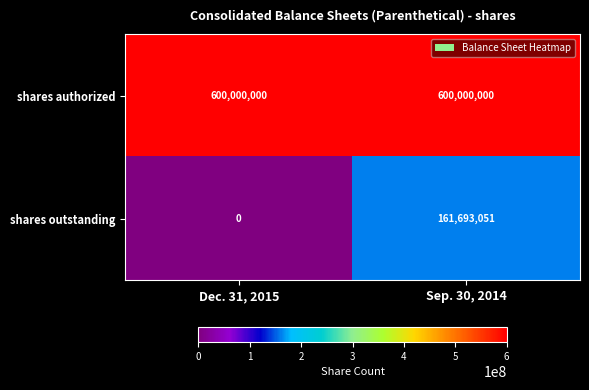

At how many categories does at least one series exceed 102350017?

2